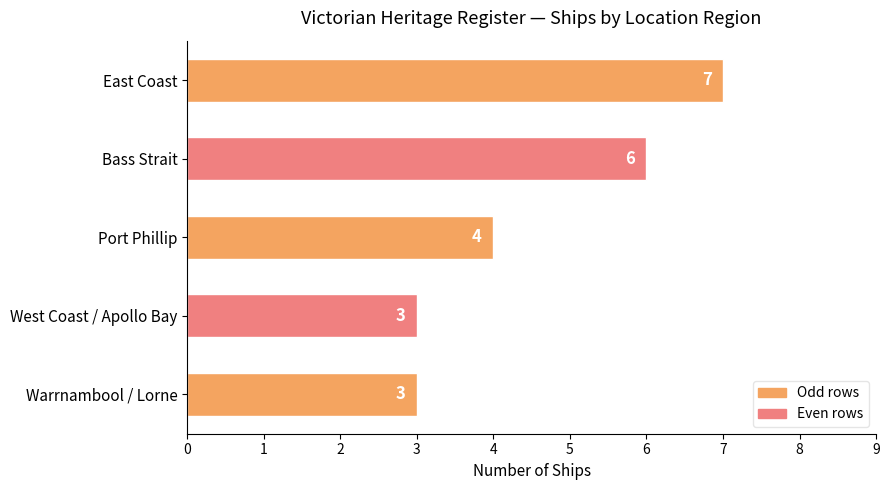

Which has a higher value, Bass Strait or Warrnambool / Lorne?

Bass Strait